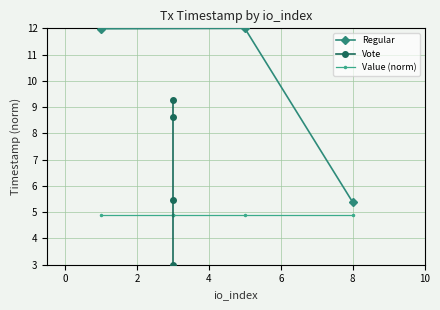

What is the maximum value for Regular?

12.0